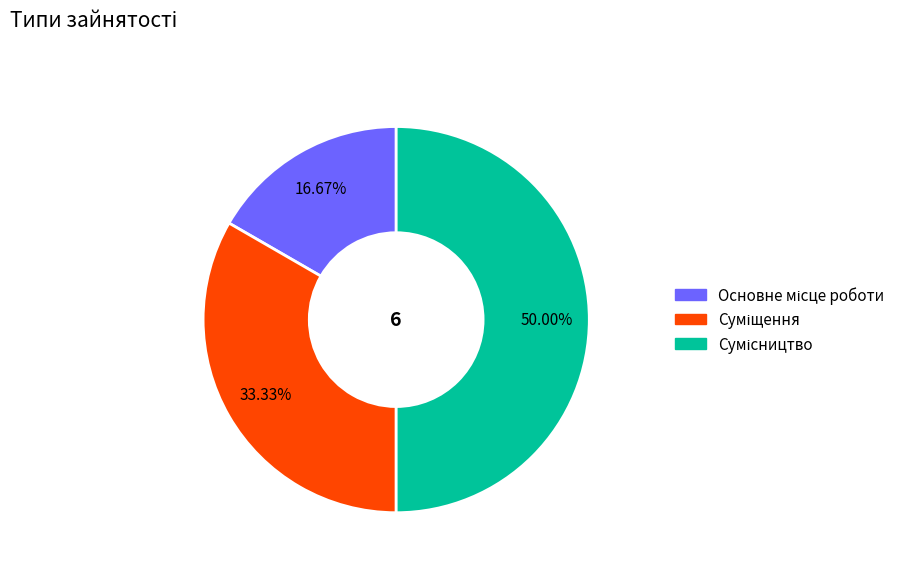

What is the smallest slice in the pie chart?

Основне місце роботи